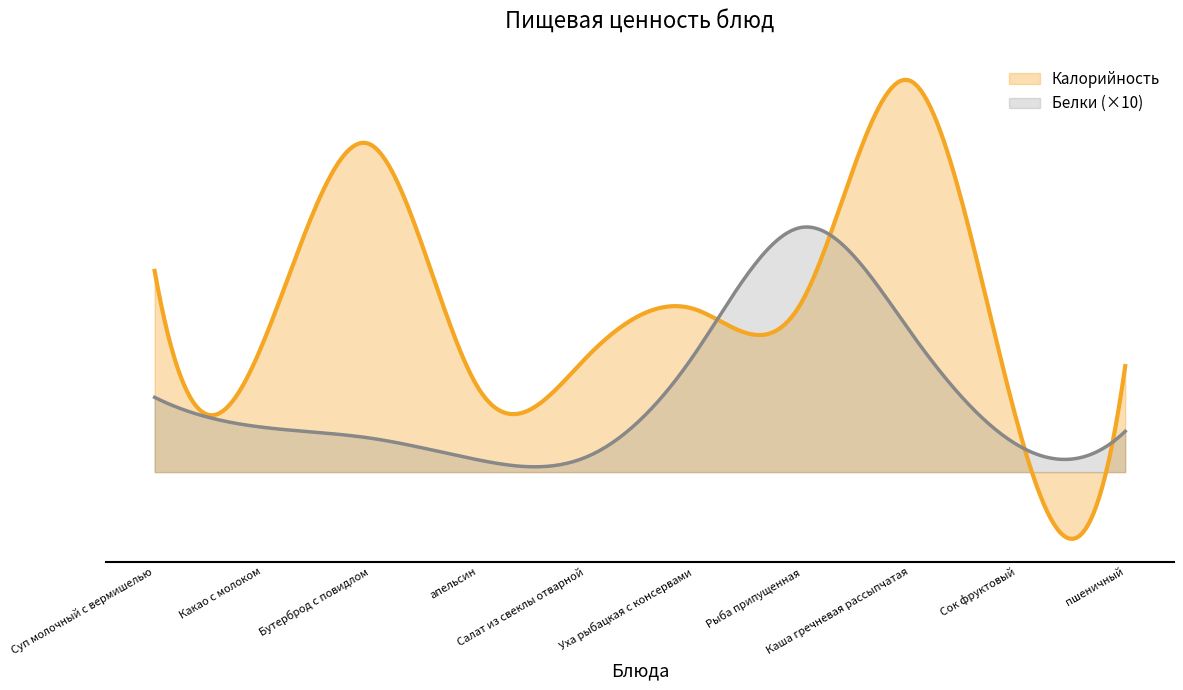

In Белки, how many points are lower than both neighbors (excluding endpoints)?

2